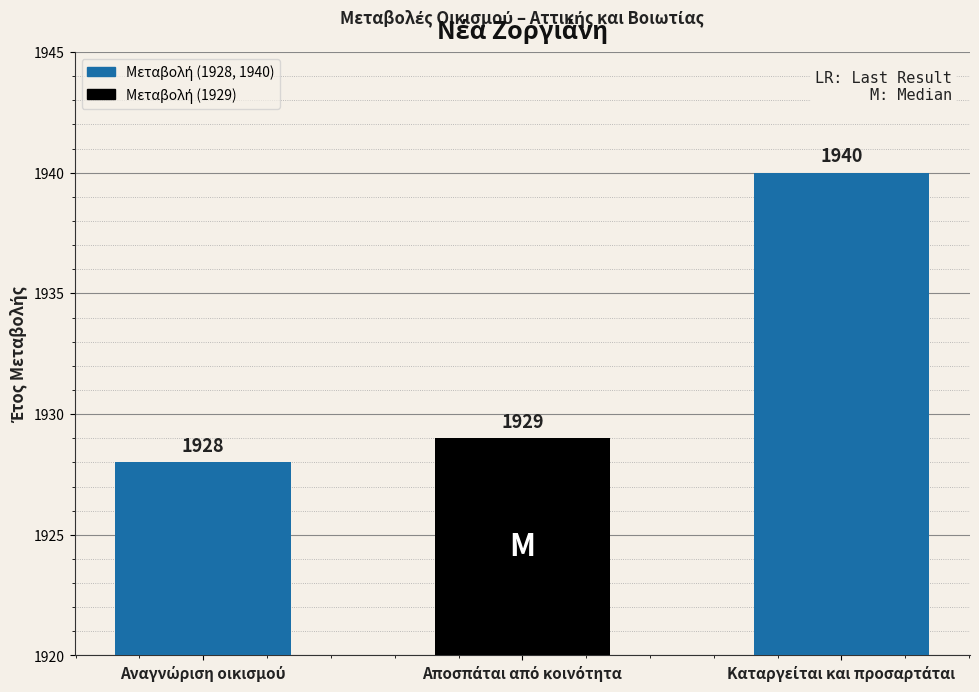

What is the average value?

1932